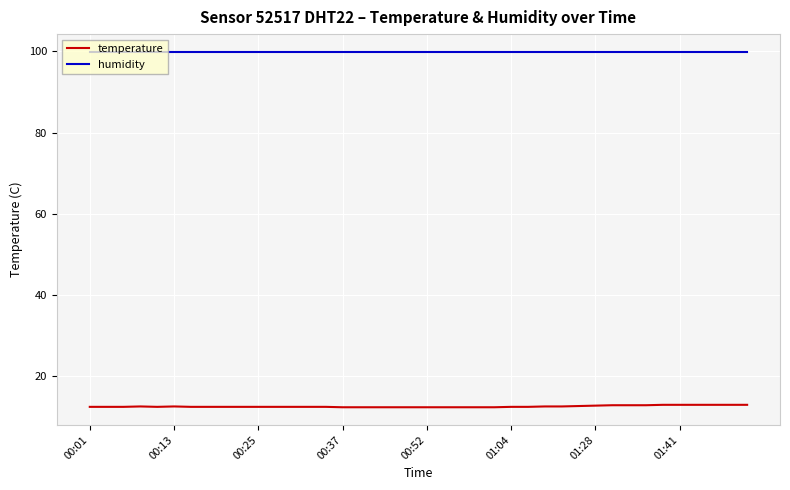

True or false: temperature and humidity cross at least once.

False